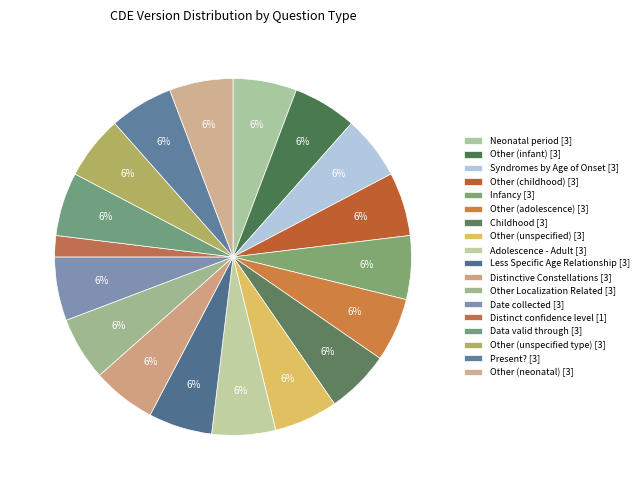

Count the number of slices in the pie.

18